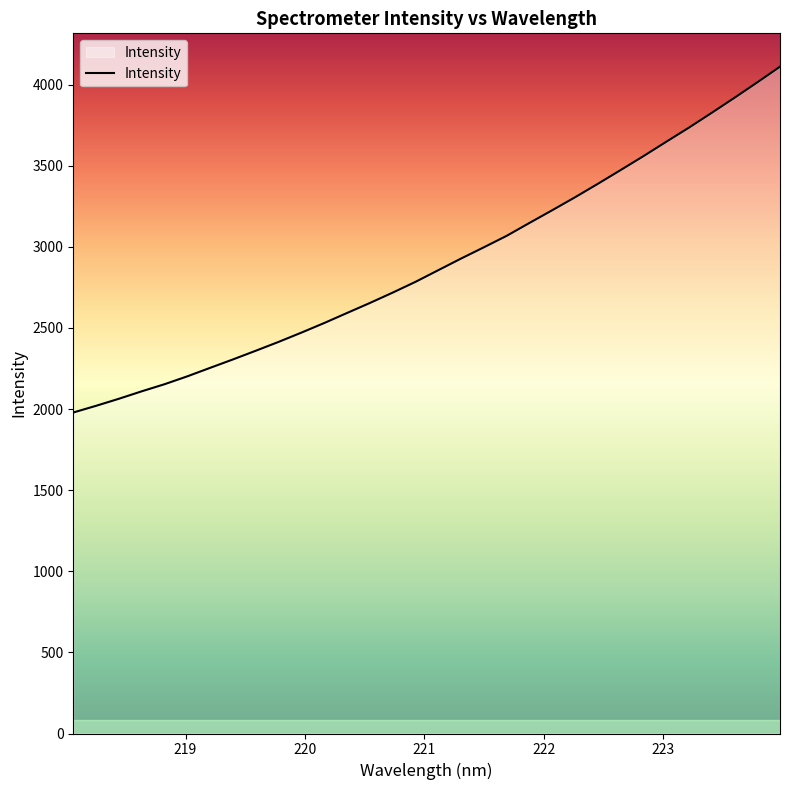

What is the maximum value shown in the chart?

4110.1